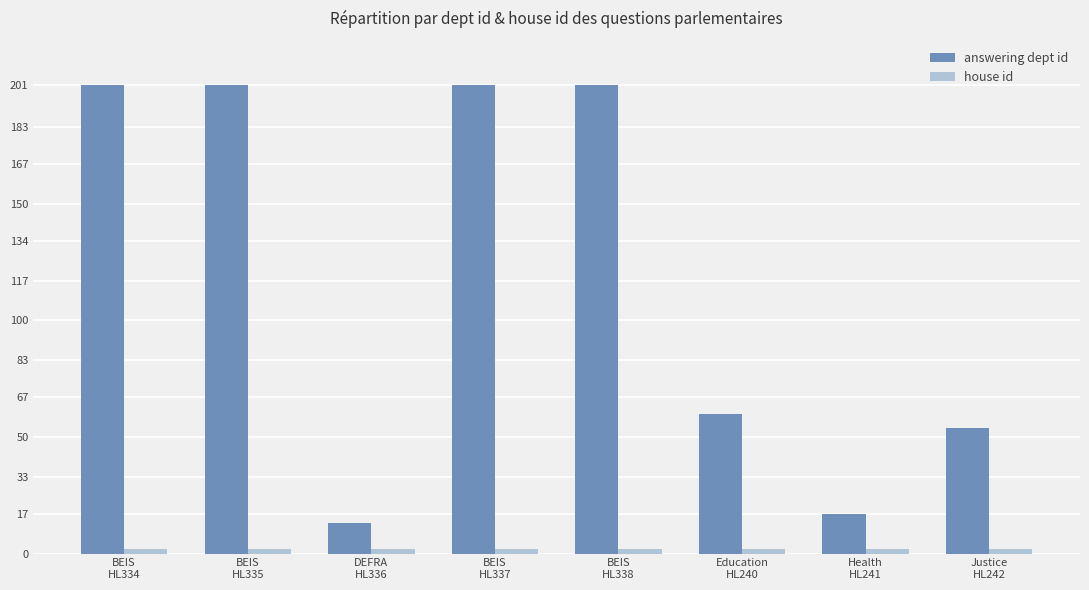

Which series has the largest total across all categories?

answering dept id